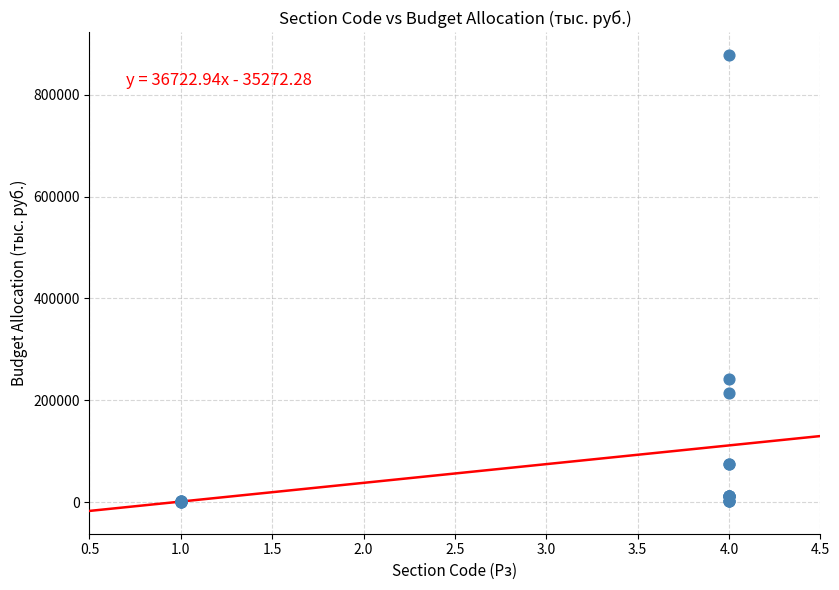

What Y value in the scatter plot is closest to 439098?

241161